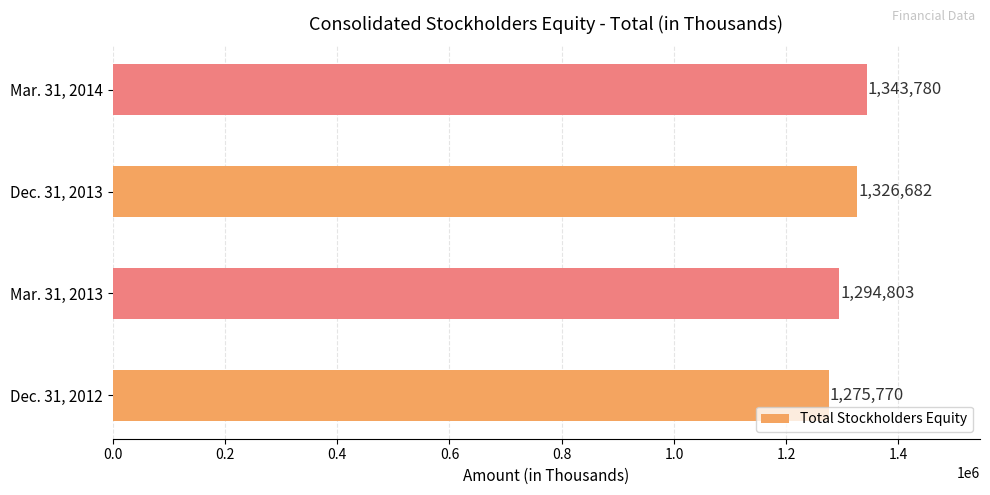

List the labels in order of value, smallest first.

Dec. 31, 2012, Mar. 31, 2013, Dec. 31, 2013, Mar. 31, 2014